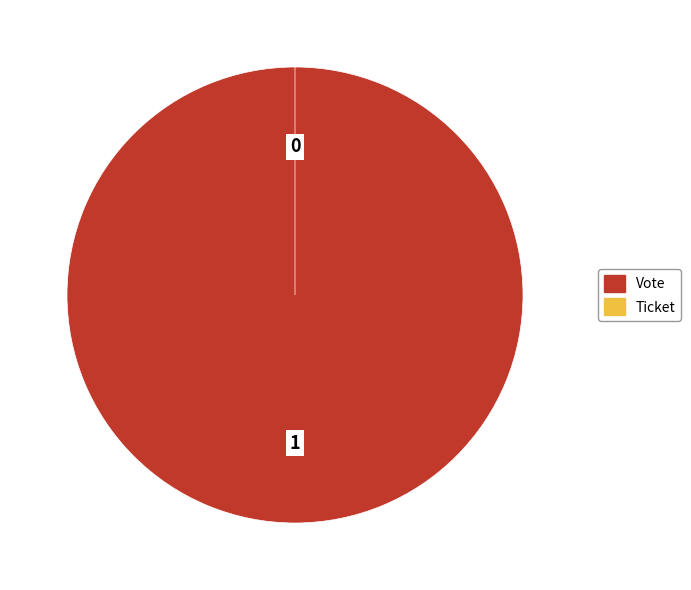

To the nearest percent, what is the average slice percentage?

50%